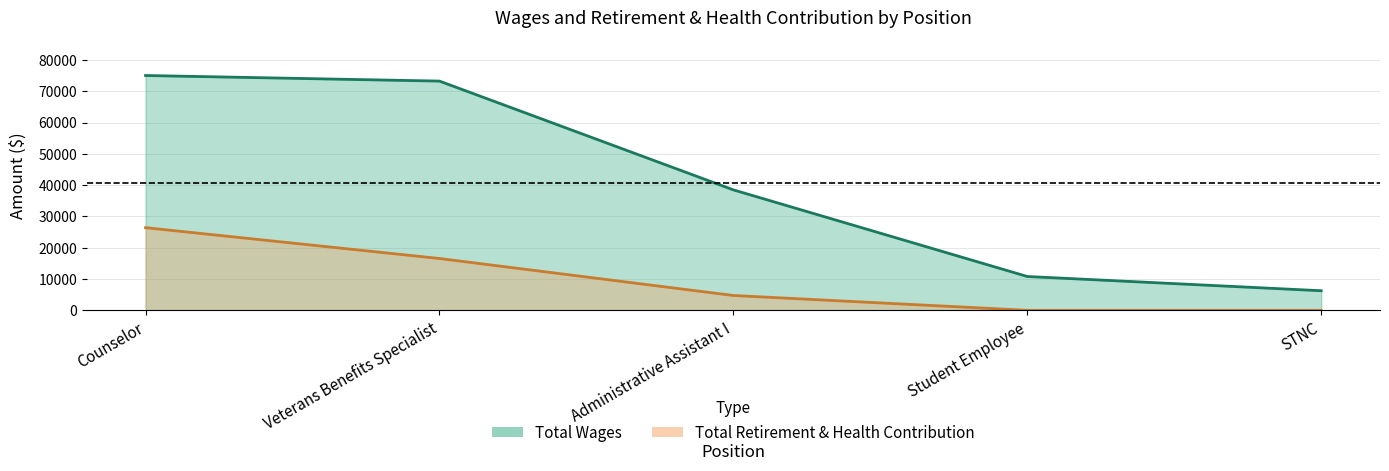

What is the difference between the second highest and minimum values in the Total Retirement & Health Contribution series?

16560